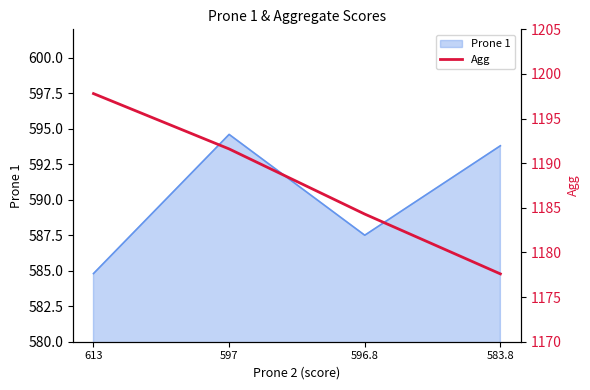

At which label does Prone 1 first exceed 593?

597